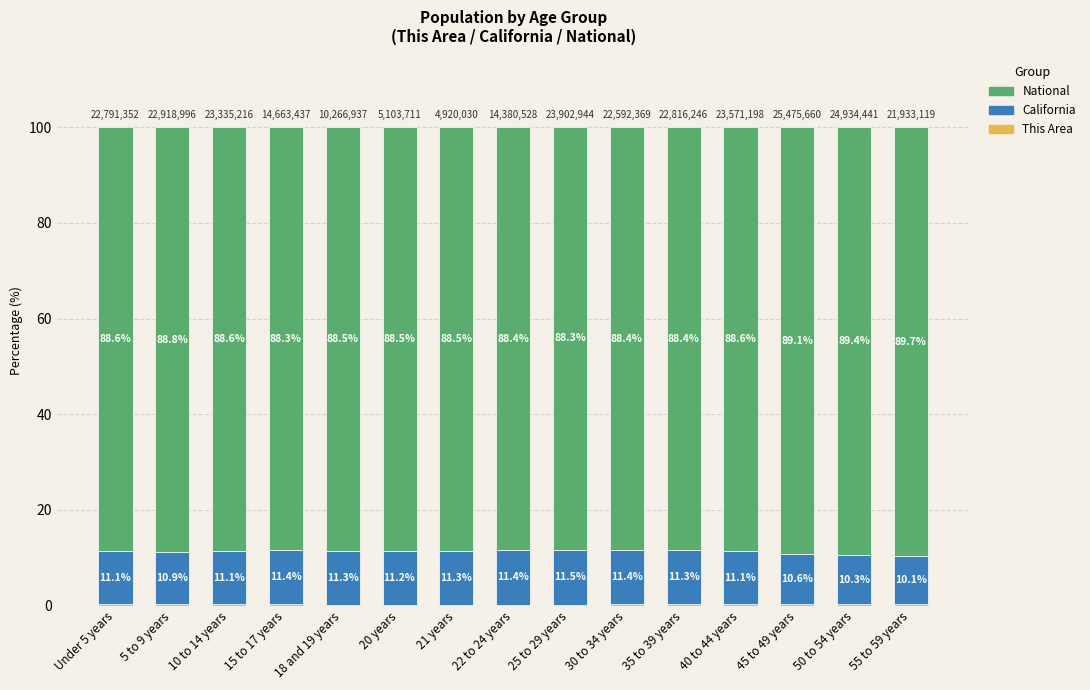

Rank the categories by California value from highest to lowest.

25 to 29 years, 30 to 34 years, 22 to 24 years, 15 to 17 years, 21 years, 35 to 39 years, 18 and 19 years, 20 years, Under 5 years, 10 to 14 years, 40 to 44 years, 5 to 9 years, 45 to 49 years, 50 to 54 years, 55 to 59 years